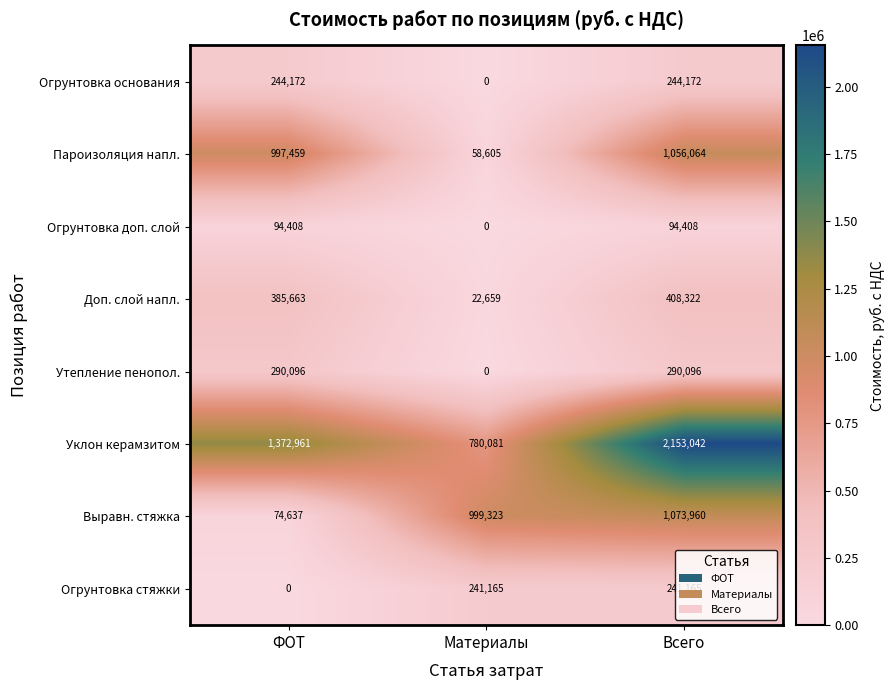

Which series has the largest total across all categories?

Уклон керамзитом